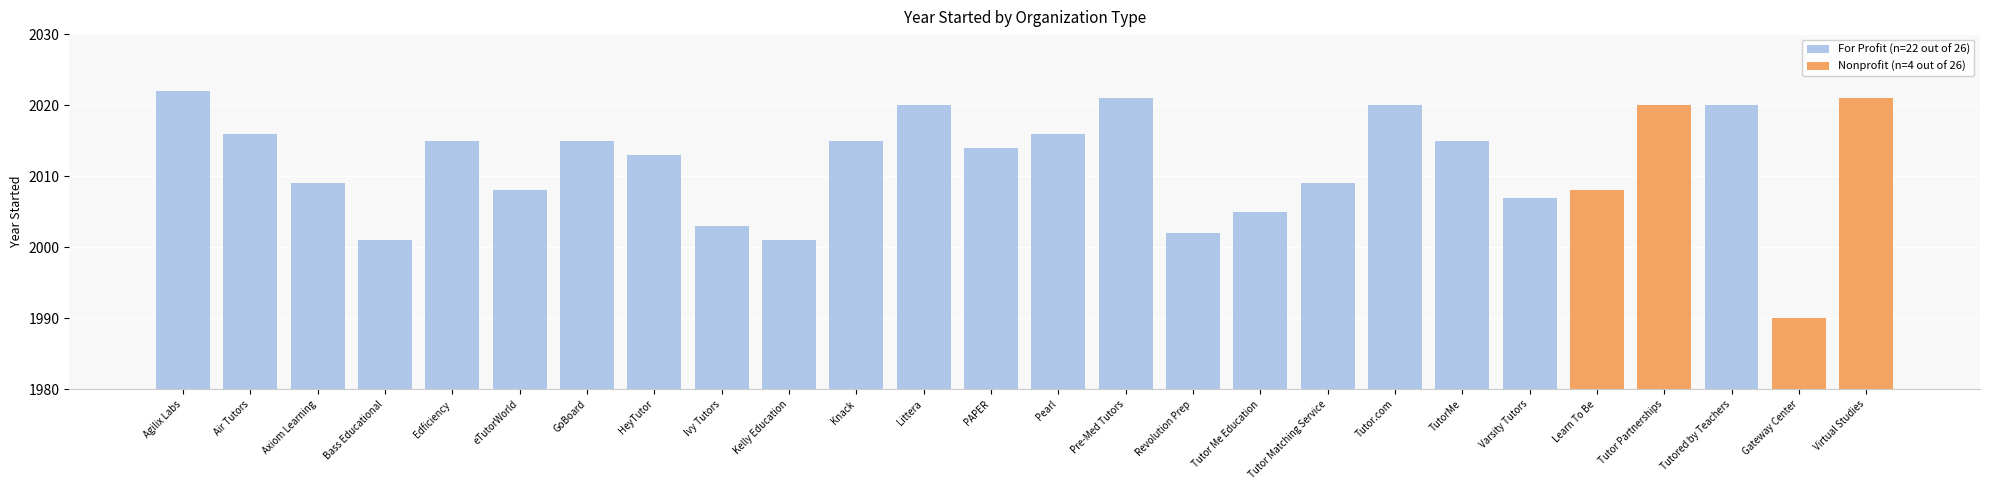

At HeyTutor, list the series in order from largest to smallest.

For Profit (n=22 out of 26), Nonprofit (n=4 out of 26)